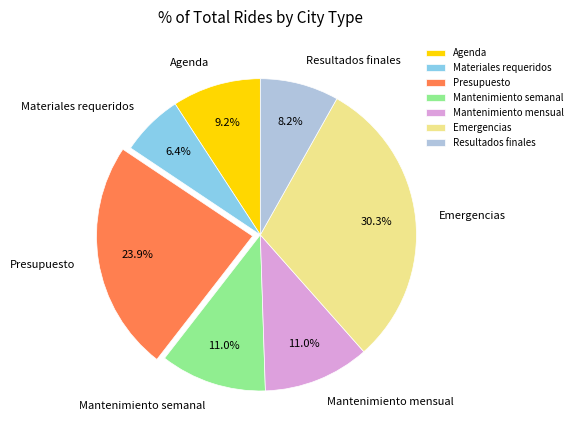

What is the largest slice in the pie chart?

Emergencias